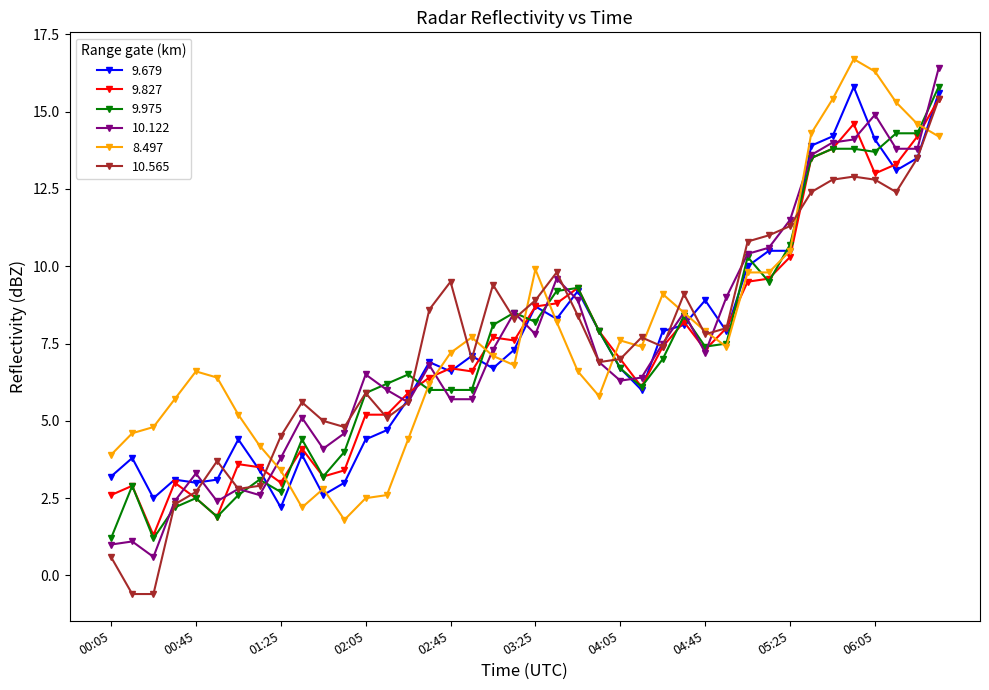

Does the chart display data point markers on the line(s)?

Yes